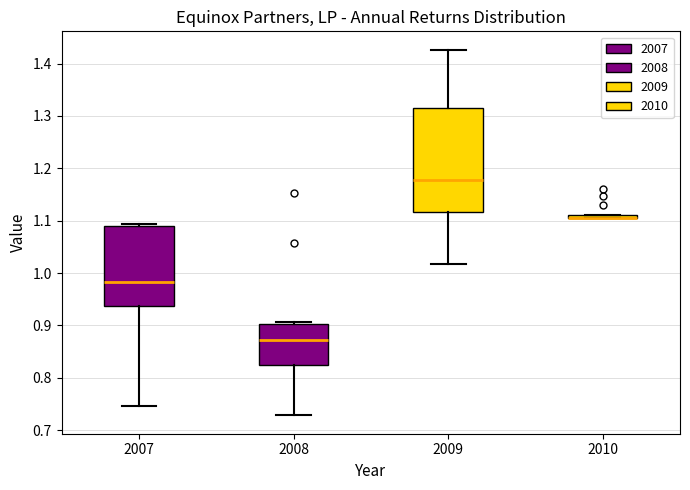

Comparing the boxes themselves (not the whiskers), which one is the tallest?

2009